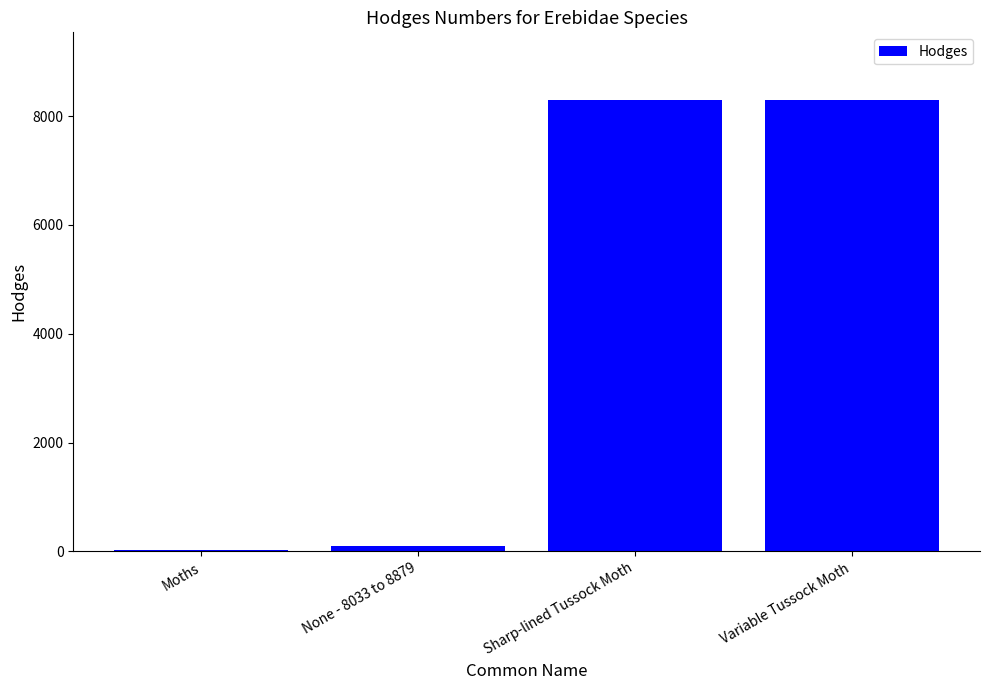

How many values are below 8293?

2